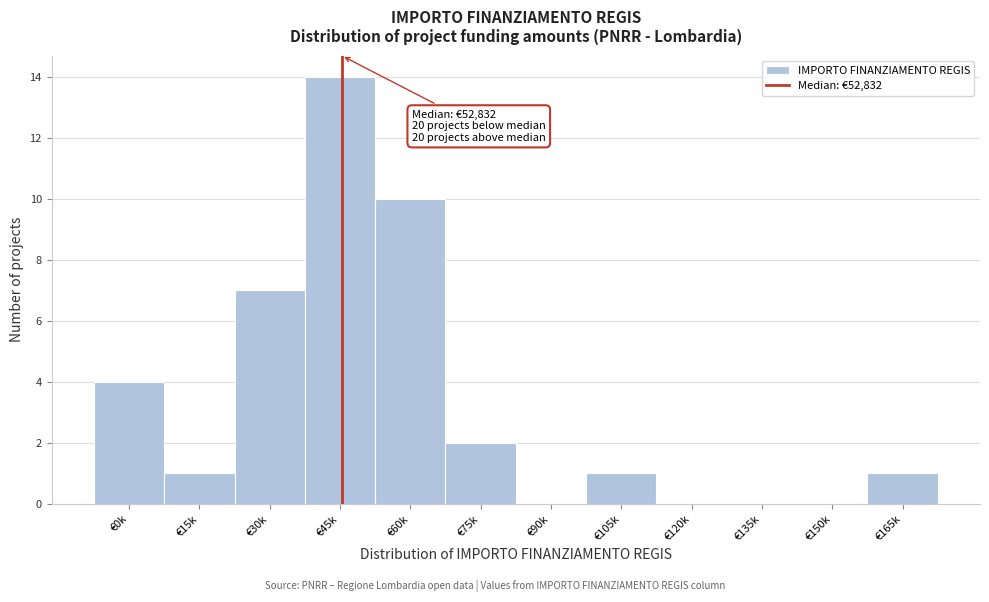

Reading right to left, list all the values displayed in this chart.

€165k=1	€150k=0	€135k=0	€120k=0	€105k=1	€90k=0	€75k=2	€60k=10	€45k=14	€30k=7	€15k=1	€0k=4